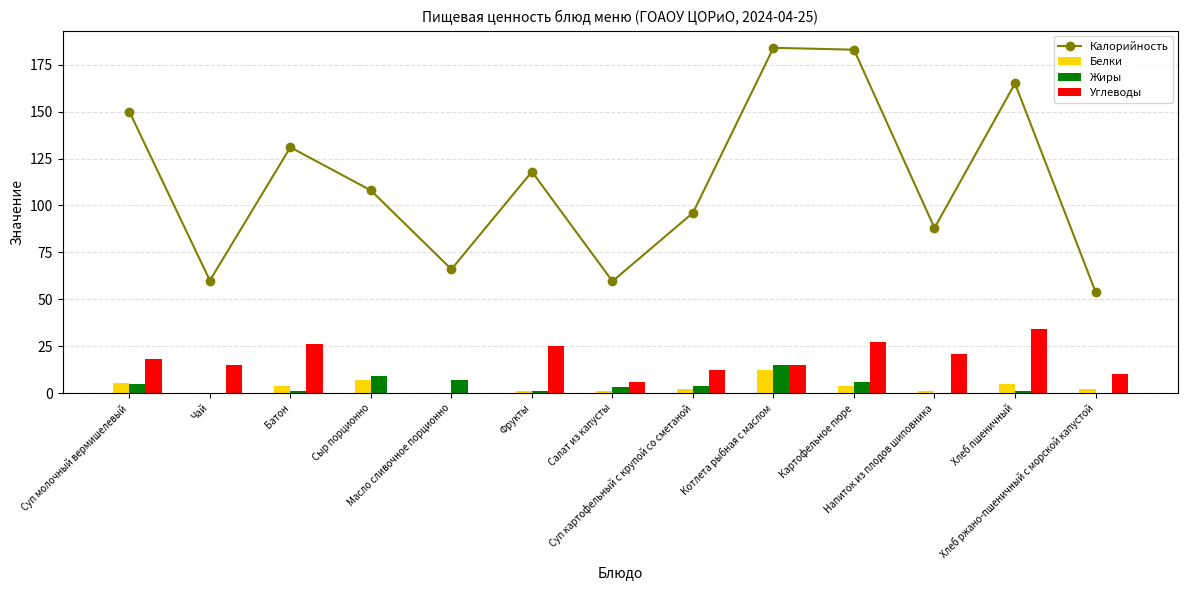

Which category has the lowest value in the Белки series?

Масло сливочное порционно